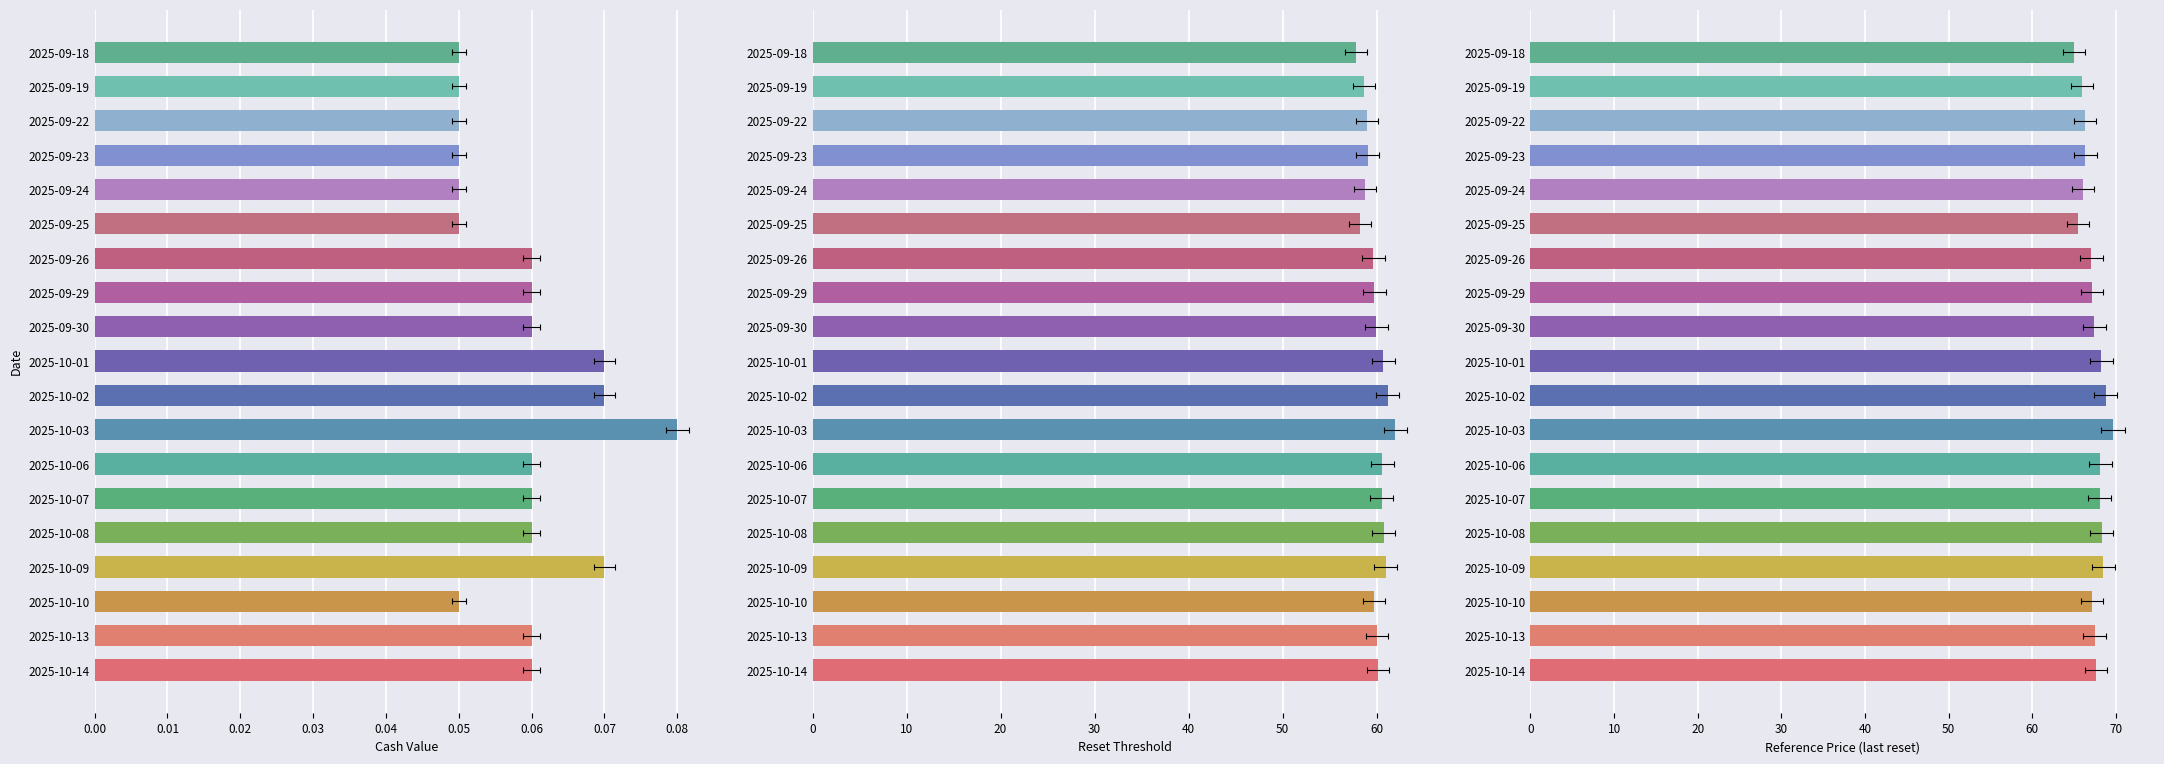

How many values in the Reference price series are below 67?

6